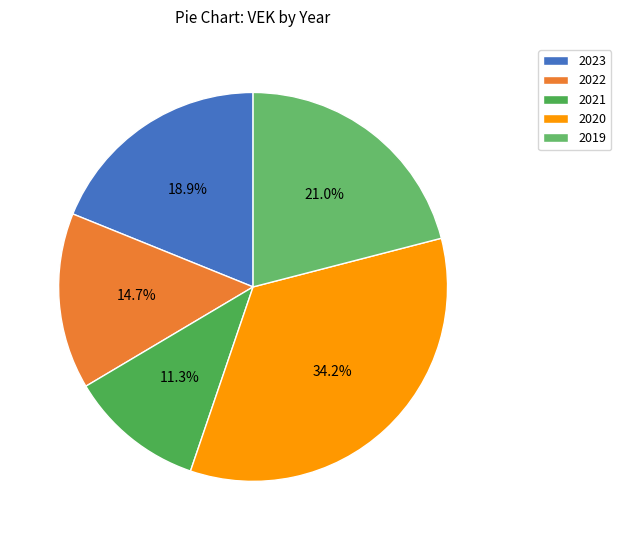

Rank the categories by value from highest to lowest.

2020, 2019, 2023, 2022, 2021